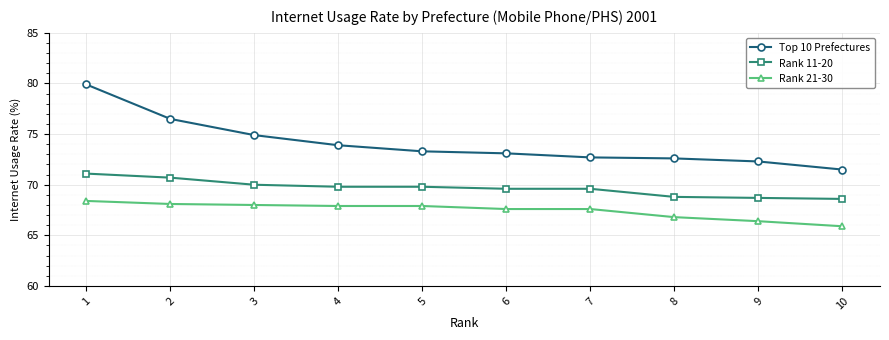

At how many categories does at least one series exceed 71?

10